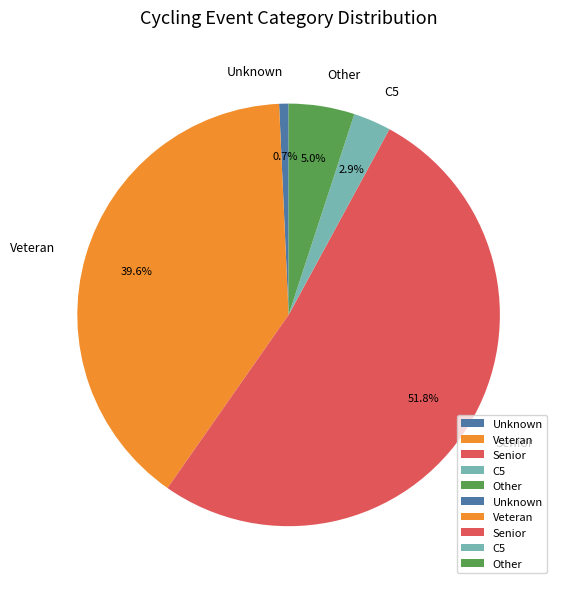

Is the sum of Veteran and Other greater than half?

No